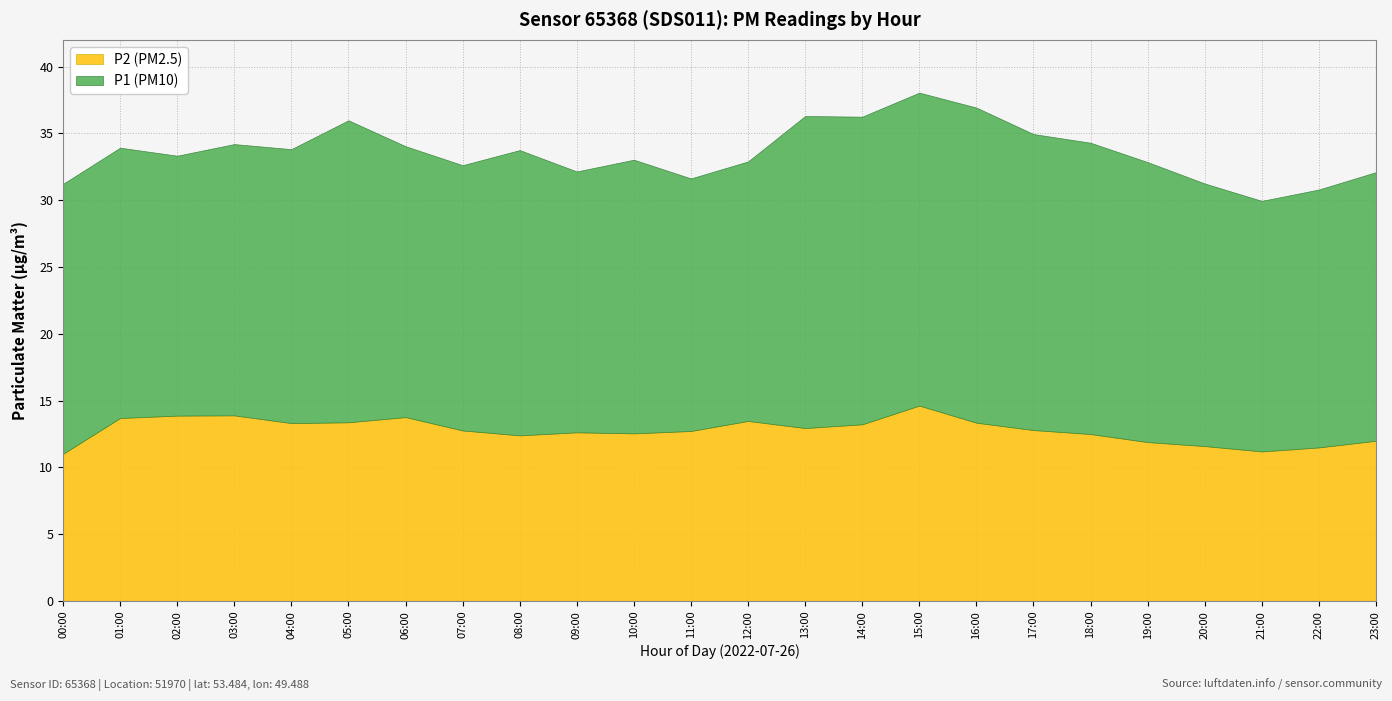

What is the approximate value of P2 at 06:00?

13.8